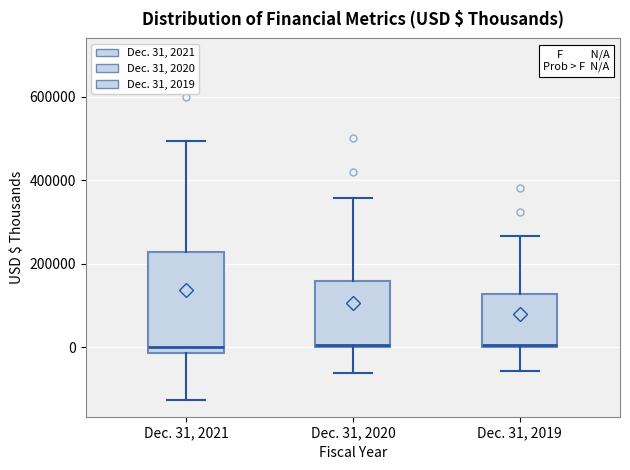

Reading left to right, transcribe this box plot: for each box, give where its median line is, the range the box spans, and where its two whiskers end, as read against the y-axis. The values are not printed on the chart, so give them approximately, as read against the axis.

Dec. 31, 2021: median 0, box -20000 to 220000, whiskers -120000 to 500000
Dec. 31, 2020: median 0 (just above the box's lower edge), box 0 to 160000, whiskers -60000 to 360000
Dec. 31, 2019: median 0 (just above the box's lower edge), box 0 to 120000, whiskers -60000 to 260000